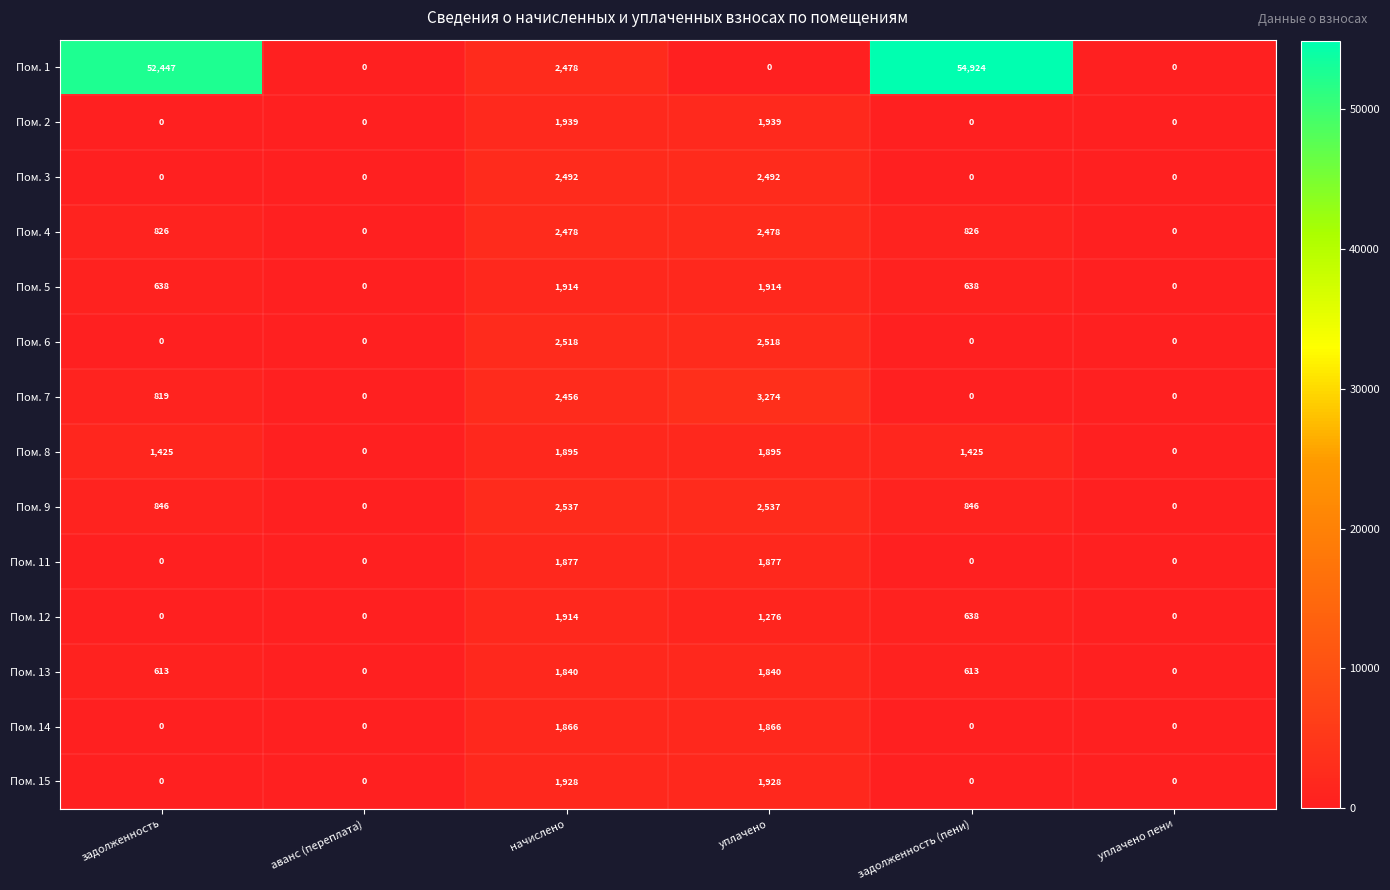

Which series has the largest range (max minus min)?

Пом. 1